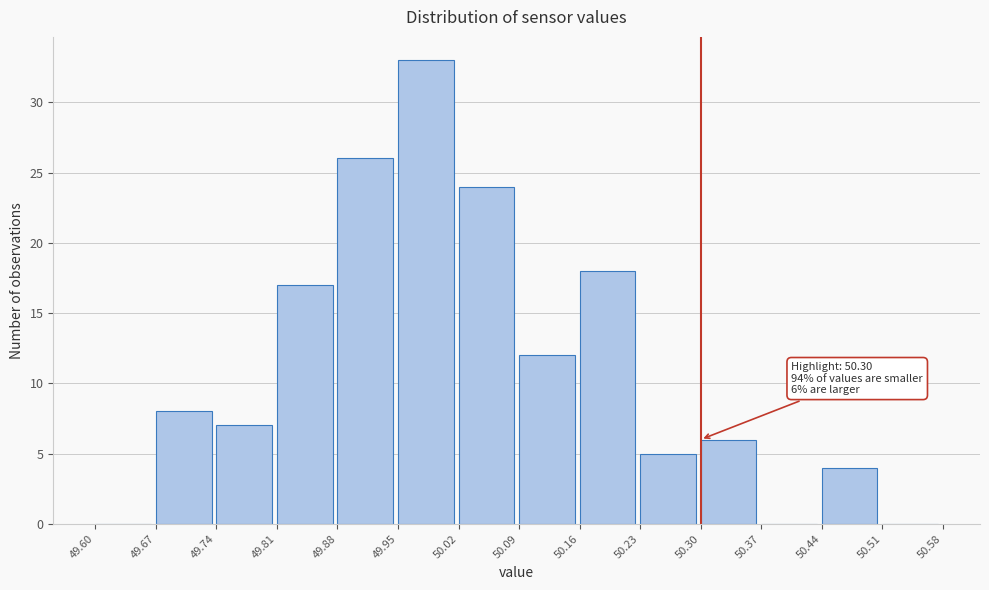

Over which range of the x-axis is the bar tallest?

49.95 to 50.02